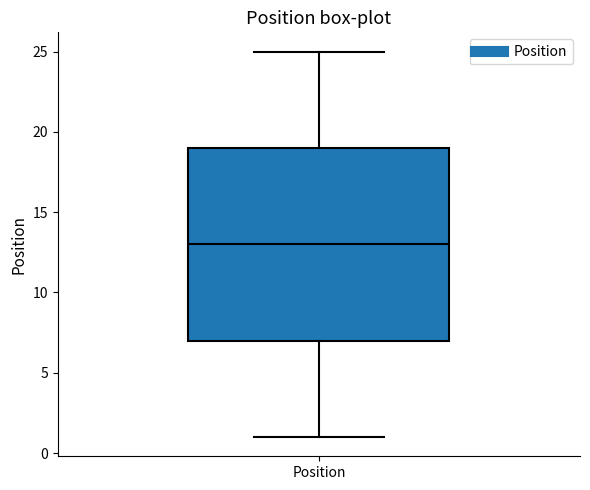

Read this box plot against the y-axis: the position of the median line, the range covered by the box, and the ends of both whiskers. The values are not printed on the chart, so give them approximately, as read against the axis.

median 13, box 7 to 19, whiskers 1 to 25